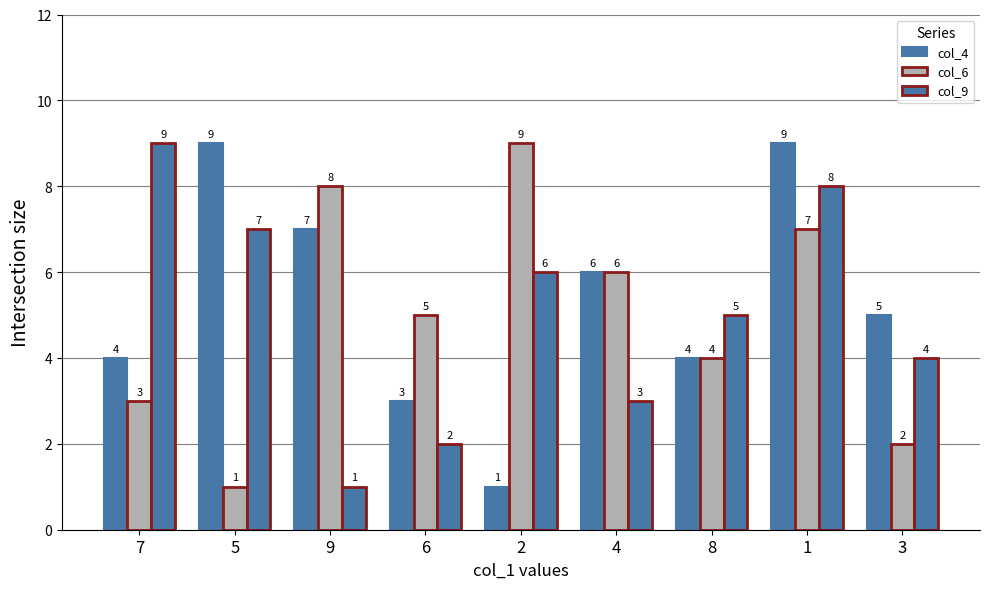

How many categories are shown in the chart?

9